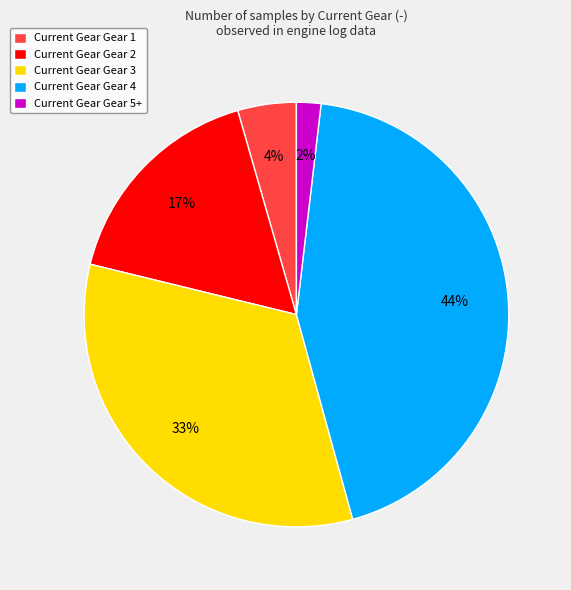

Between Current Gear Gear 3 and Current Gear Gear 4, which is larger?

Current Gear Gear 4